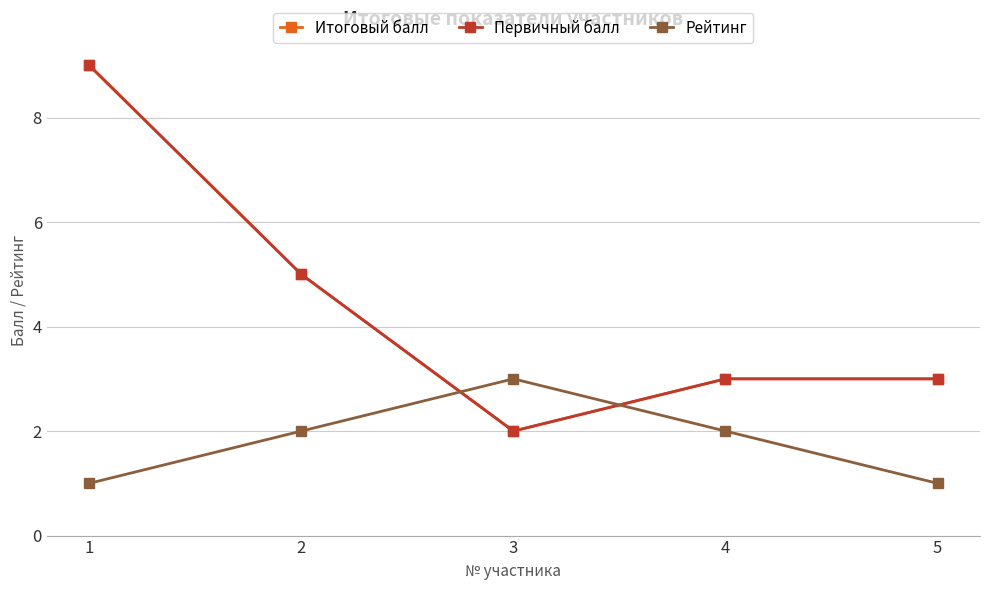

Reading left to right, extract all data points from this chart.

Итоговый балл: 1=9	2=5	3=2	4=3	5=3
Первичный балл: 1=9	2=5	3=2	4=3	5=3
Рейтинг: 1=1	2=2	3=3	4=2	5=1